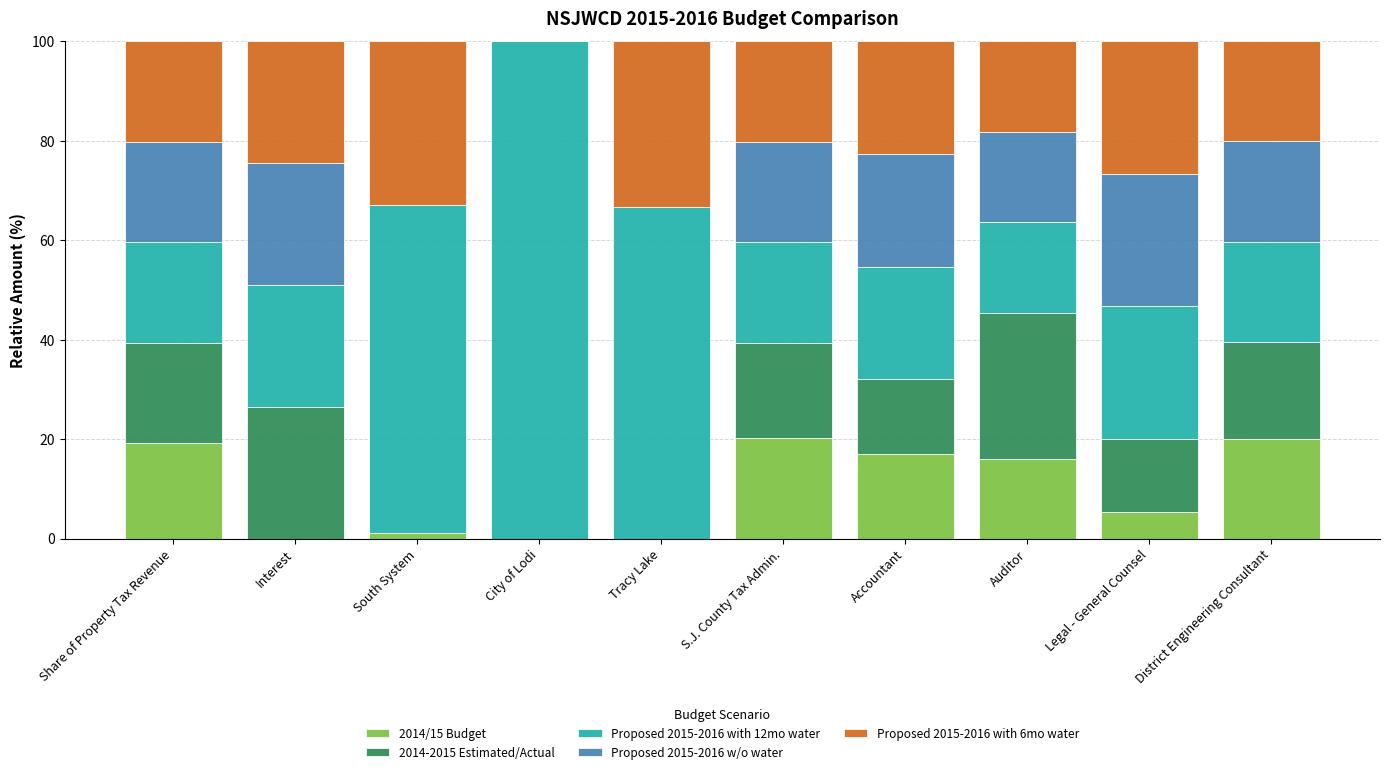

What is the total value across all series at Accountant?

100.0